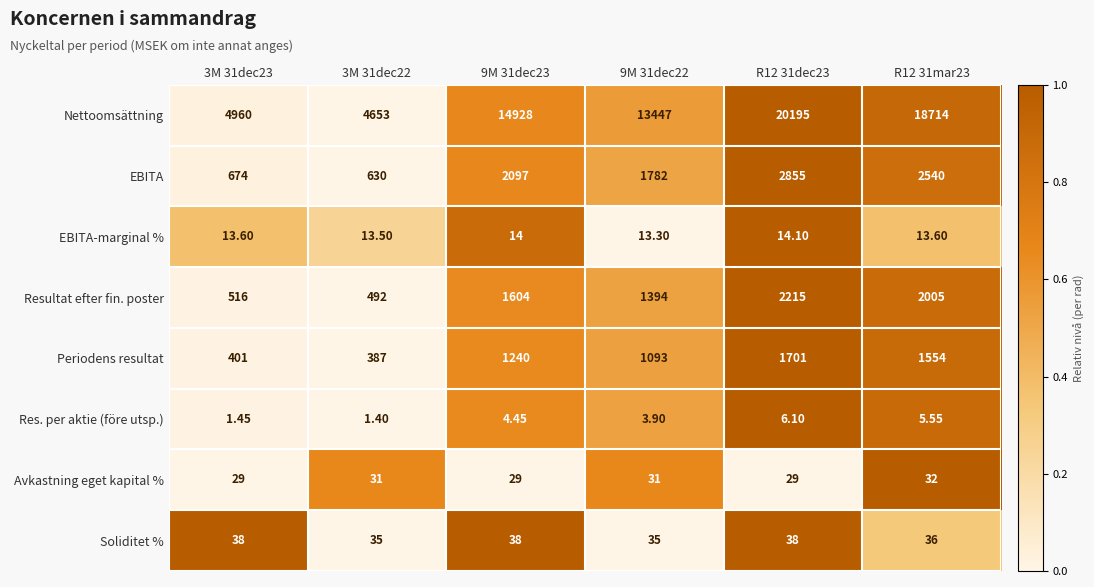

How many values in the EBITA series are below 2097?

3